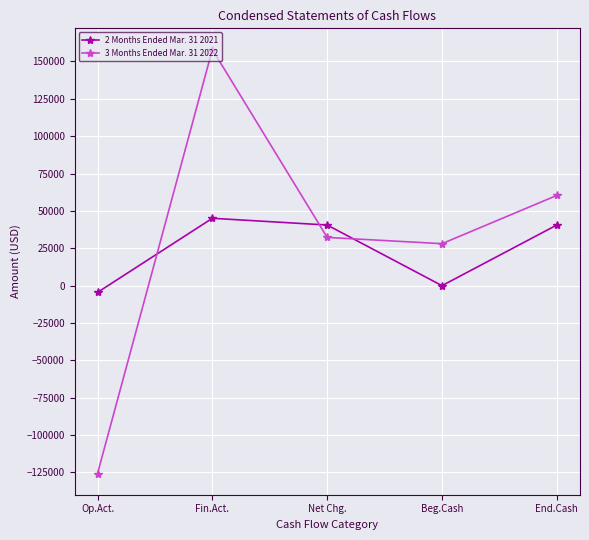

Is it true that 3 Months Ended Mar. 31 2022 equals -125717 at Op.Act.?

True